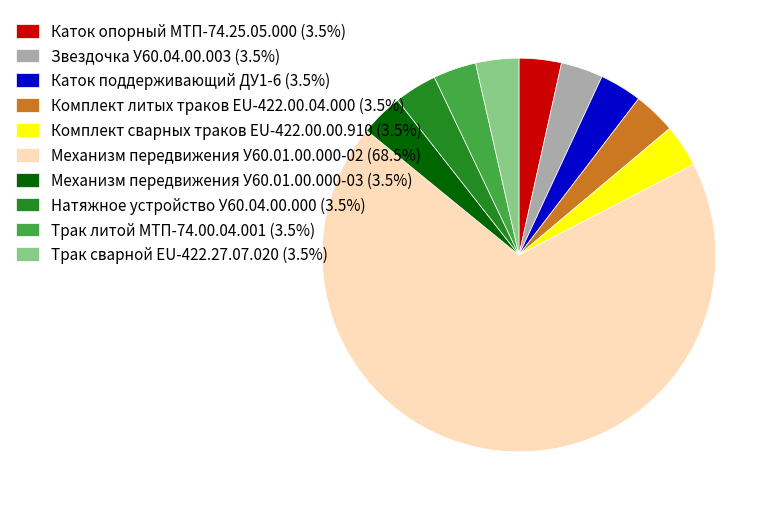

The Натяжное устройство У60.04.00.000 slice represents 4% of the pie. True or false?

True